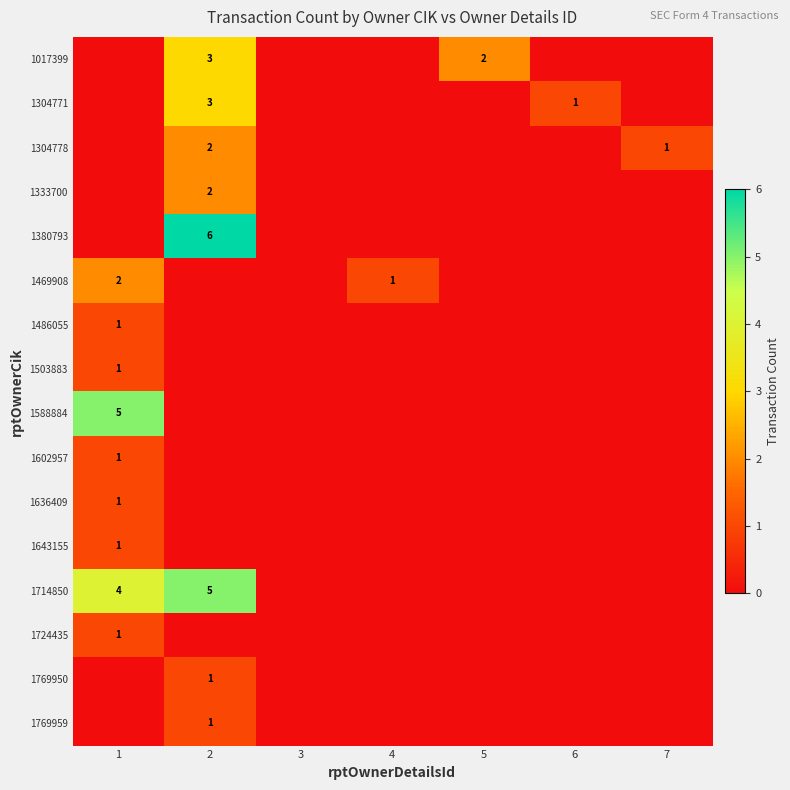

True or false: 1769950 has a value of 1 at 2.

True